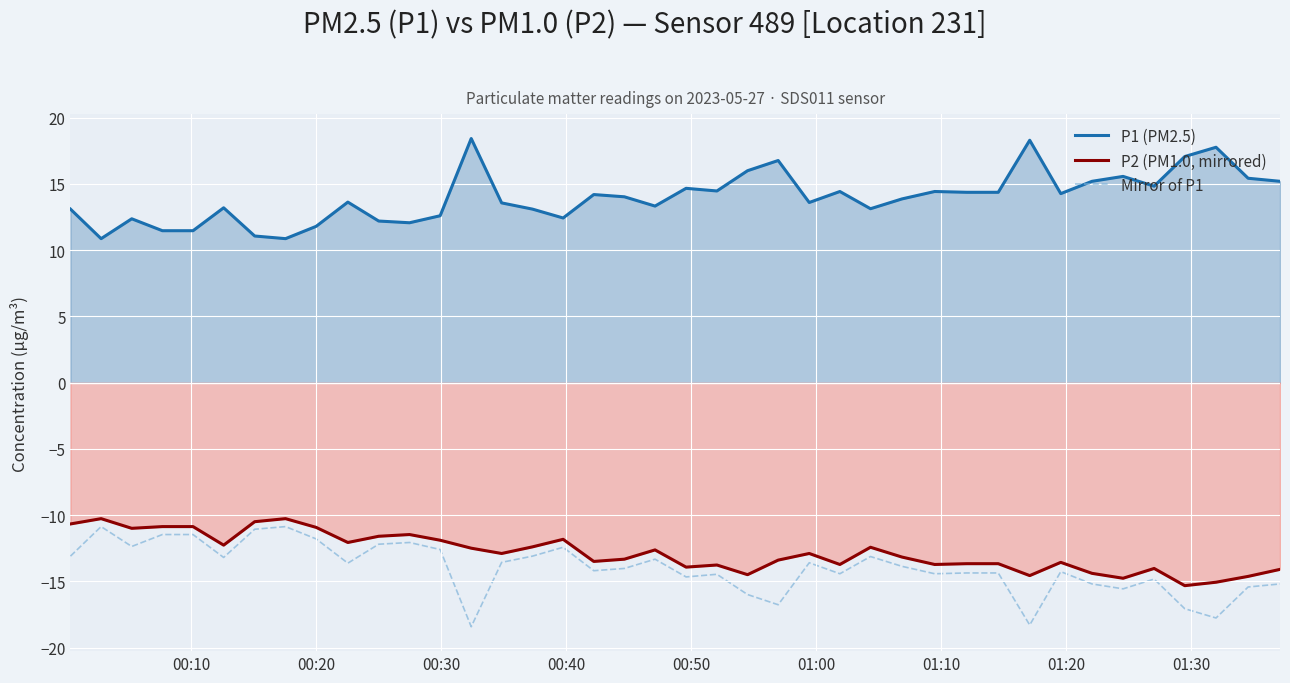

True or false: Mirror of P1 and P2 (PM1.0, mirrored) cross at least once.

False